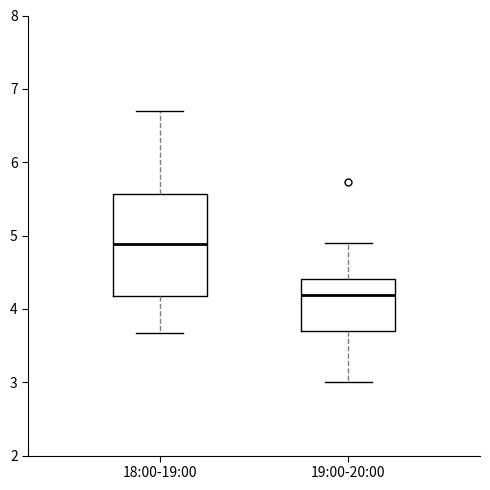

Comparing the boxes themselves (not the whiskers), which one is the tallest?

18:00-19:00